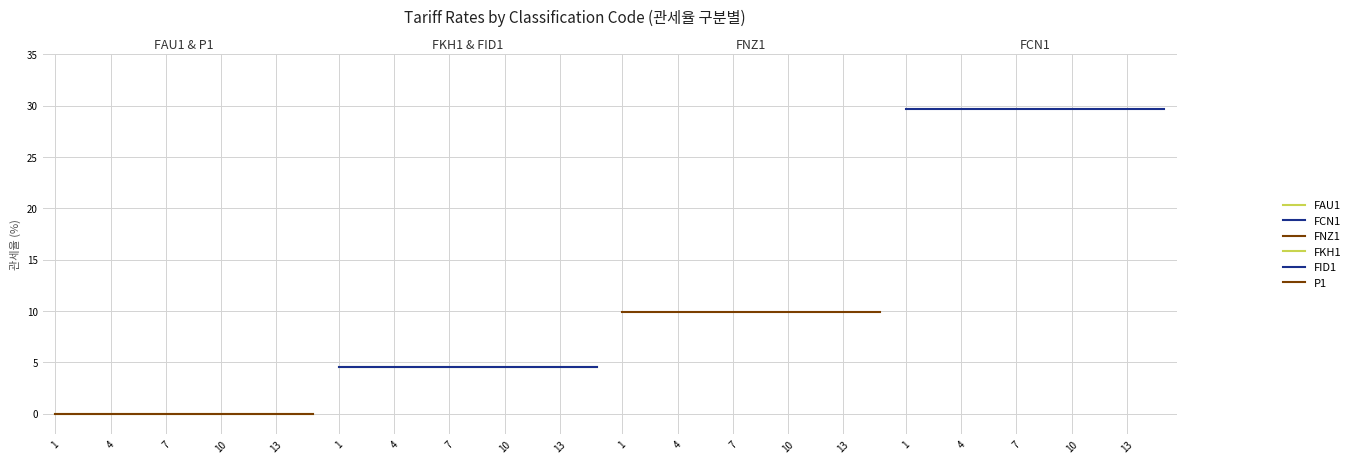

True or false: FKH1 and FAU1 intersect in this chart.

False